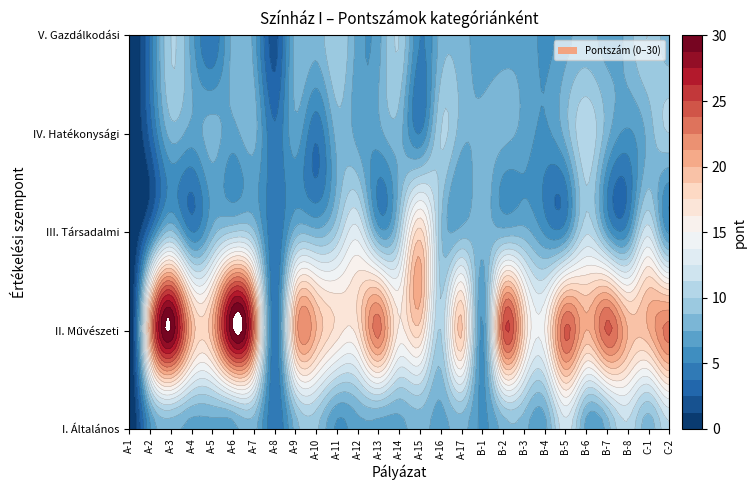

How many positive values does the IV. Hatékonysági series have?

26